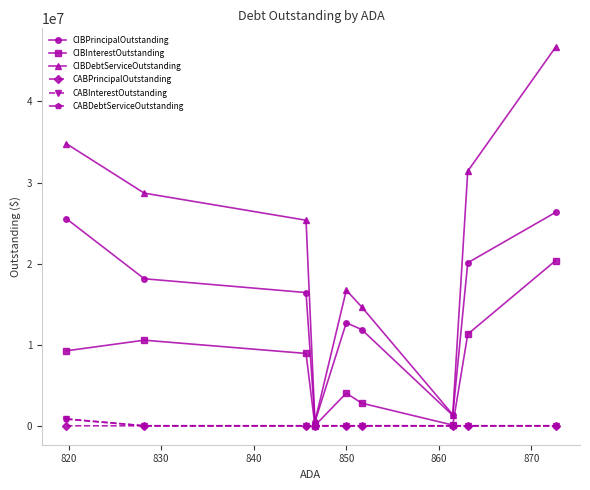

How many lines are shown in the chart?

6